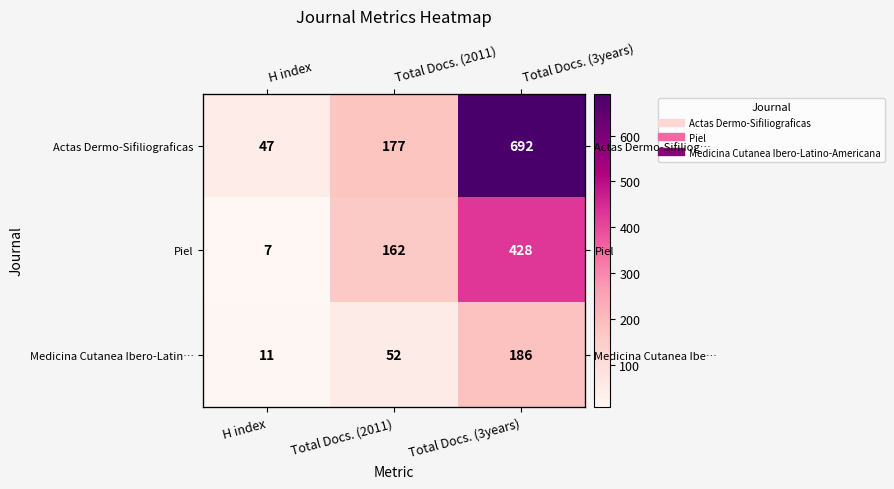

Is it true that Medicina Cutanea Ibero-Latin… equals 20 at H index?

False